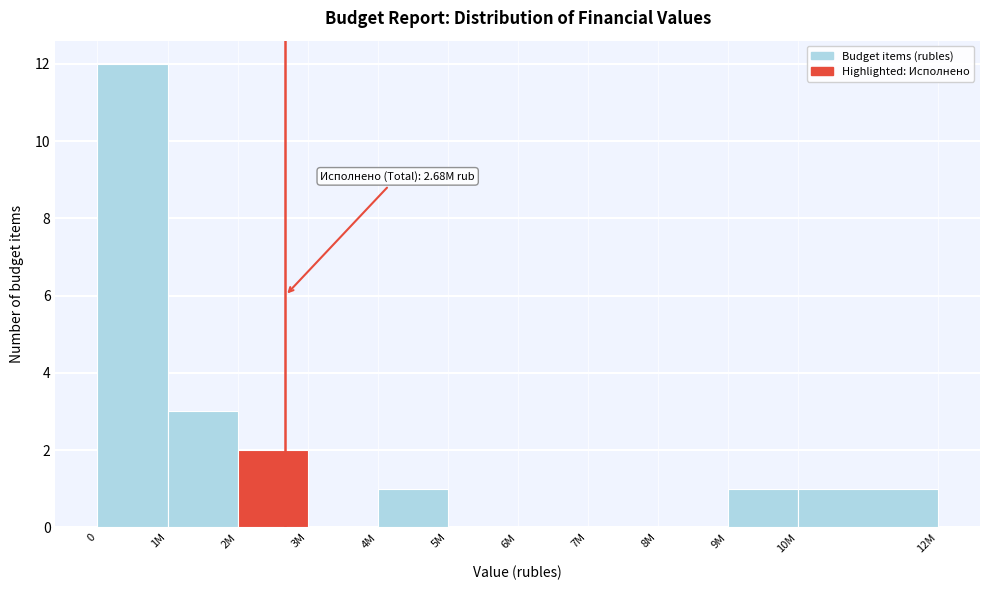

Reading left to right, extract all data points from this chart.

0=12	1M=3	2M=2	3M=0	4M=1	5M=0	6M=0	7M=0	8M=0	9M=1	10M=1